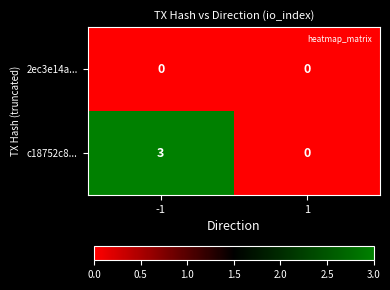

How many distinct data groups are displayed?

2